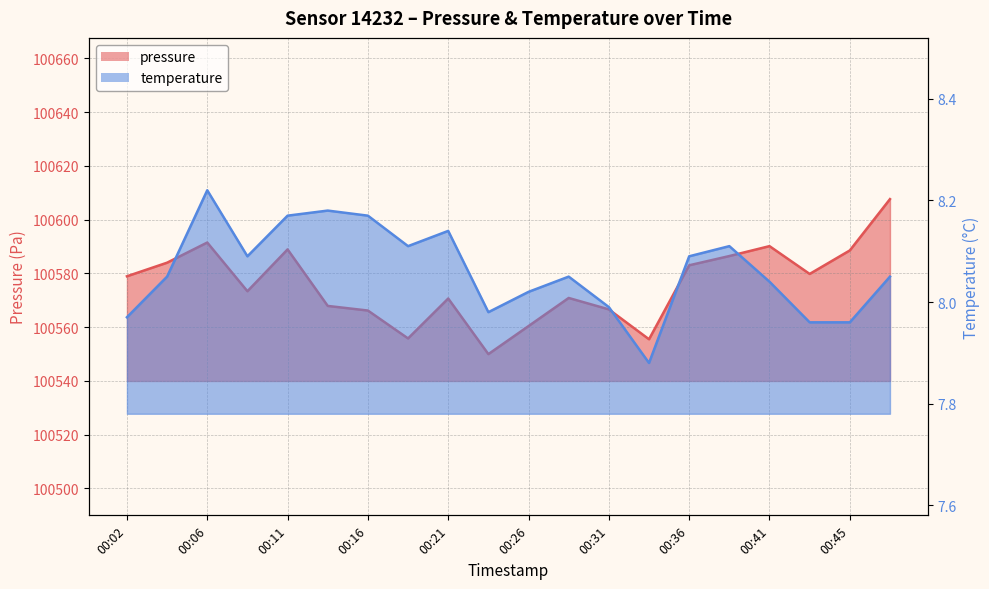

Rank the series by their average value, from lowest to highest.

temperature, pressure